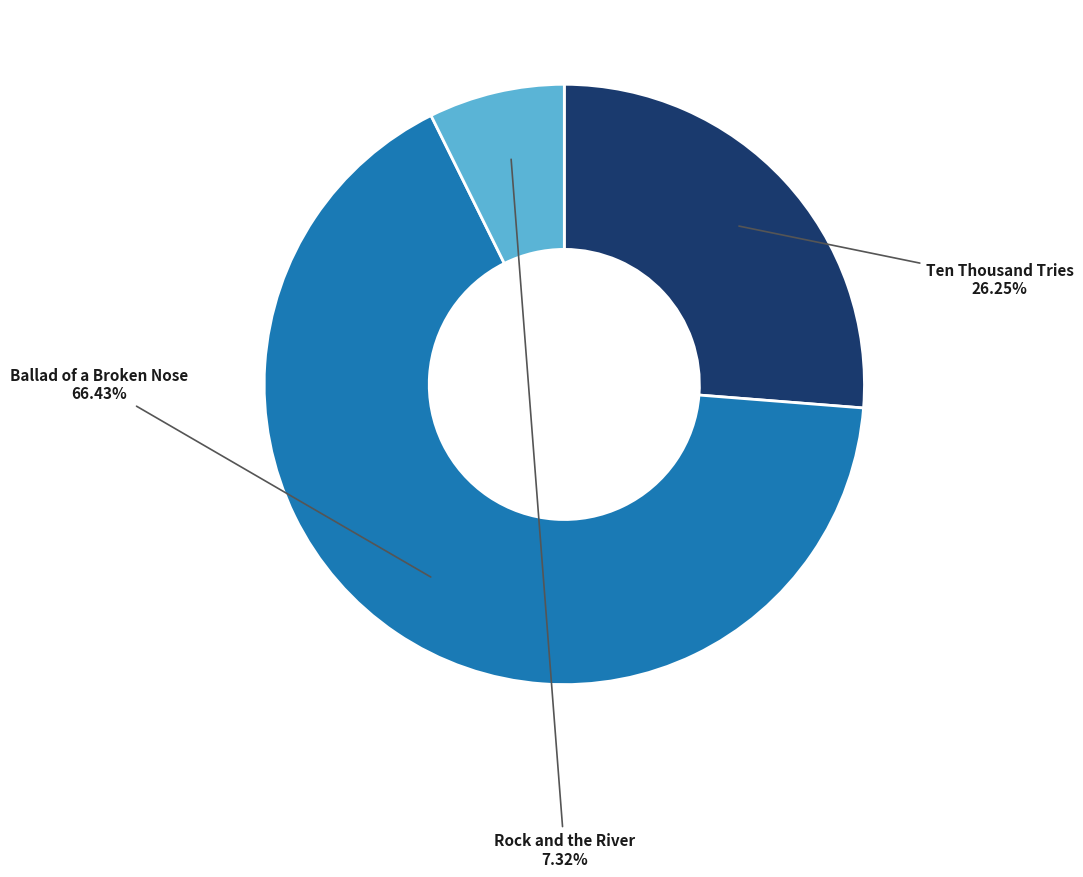

Does any single category account for the majority?

Yes